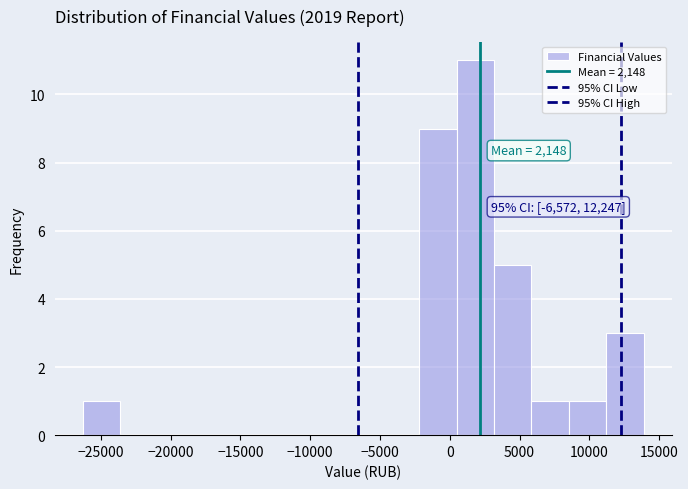

Which range on the x-axis has the tallest bar?

500 to 3000